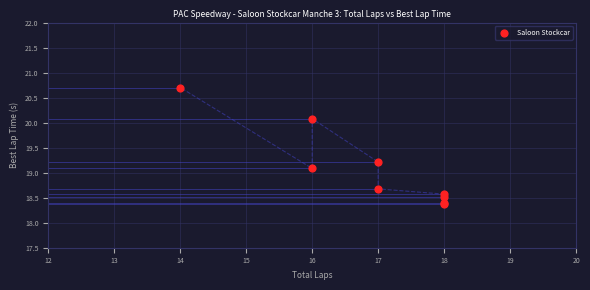

What Y value in the scatter plot is closest to 19?

19.1